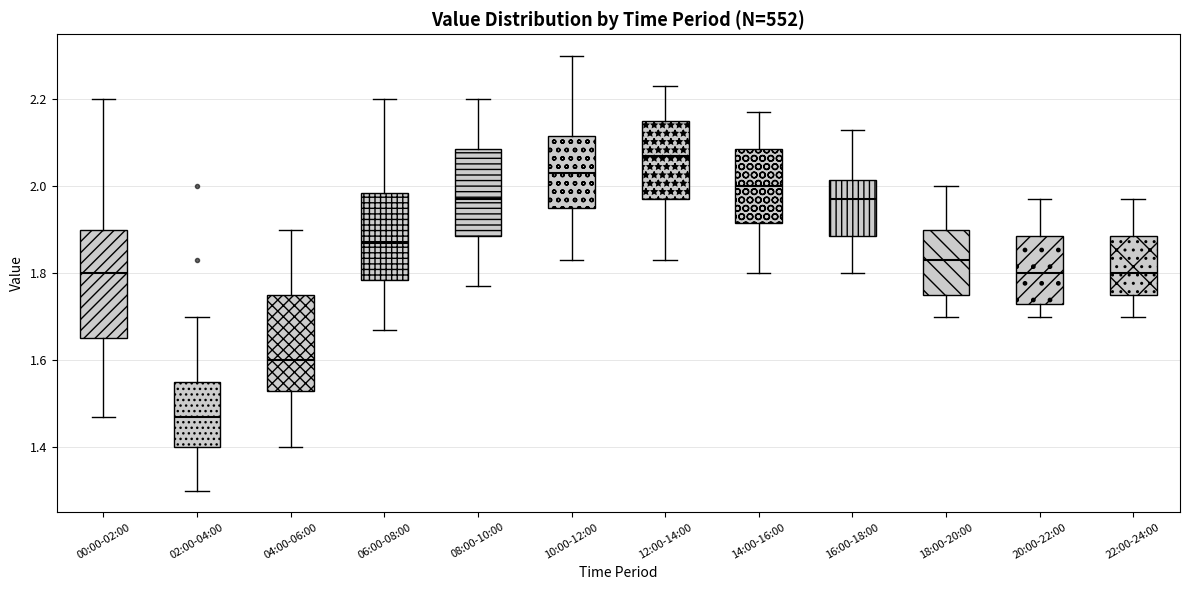

Reading left to right, read every box against the y-axis: the position of its median line, the range the box covers, and the ends of its whiskers. The values are not printed on the chart, so give them approximately, as read against the axis.

00:00-02:00: median 1.80, box 1.66 to 1.90, whiskers 1.48 to 2.20
02:00-04:00: median 1.48, box 1.40 to 1.56, whiskers 1.30 to 1.70
04:00-06:00: median 1.60, box 1.54 to 1.76, whiskers 1.40 to 1.90
06:00-08:00: median 1.88, box 1.78 to 1.98, whiskers 1.68 to 2.20
08:00-10:00: median 1.98, box 1.88 to 2.08, whiskers 1.78 to 2.20
10:00-12:00: median 2.04, box 1.96 to 2.12, whiskers 1.84 to 2.30
12:00-14:00: median 2.08, box 1.98 to 2.16, whiskers 1.84 to 2.24
14:00-16:00: median 2.00, box 1.92 to 2.08, whiskers 1.80 to 2.18
16:00-18:00: median 1.98, box 1.88 to 2.02, whiskers 1.80 to 2.14
18:00-20:00: median 1.84, box 1.76 to 1.90, whiskers 1.70 to 2.00
20:00-22:00: median 1.80, box 1.74 to 1.88, whiskers 1.70 to 1.98
22:00-24:00: median 1.80, box 1.76 to 1.88, whiskers 1.70 to 1.98